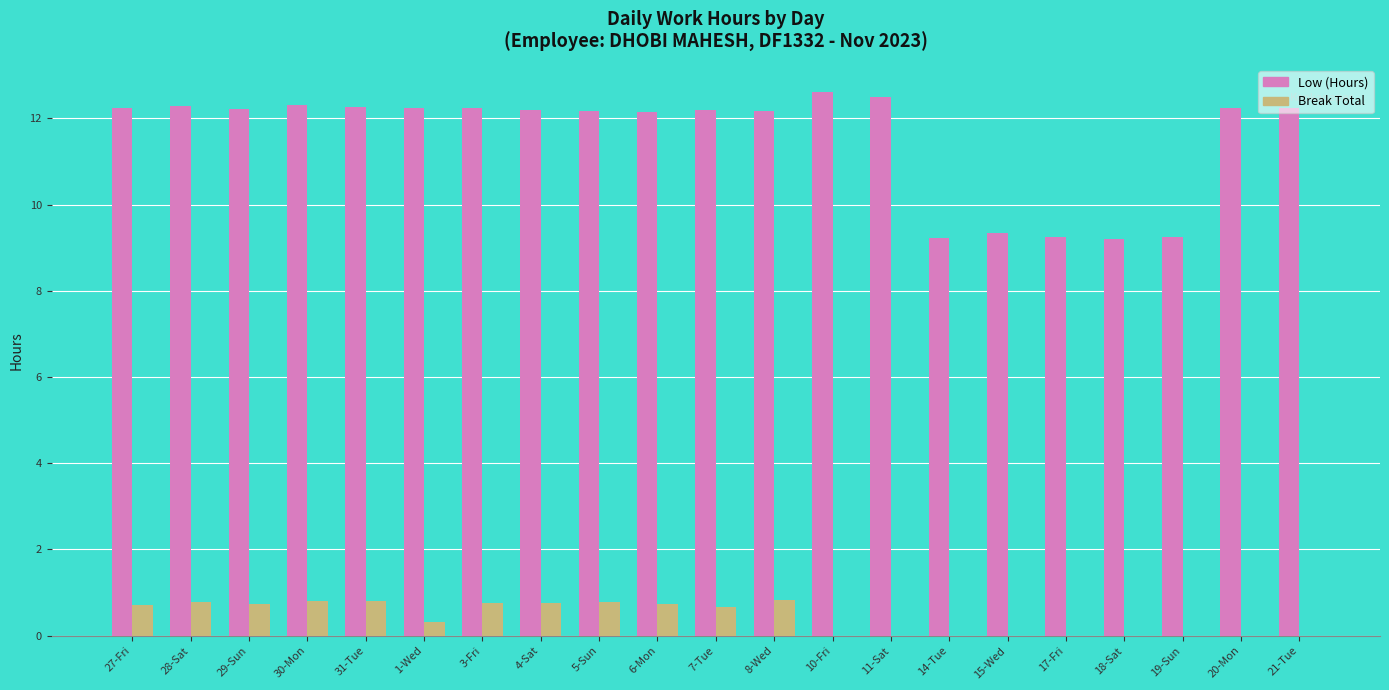

The Break Total series shows -0.6 at 10-Fri. True or false?

False